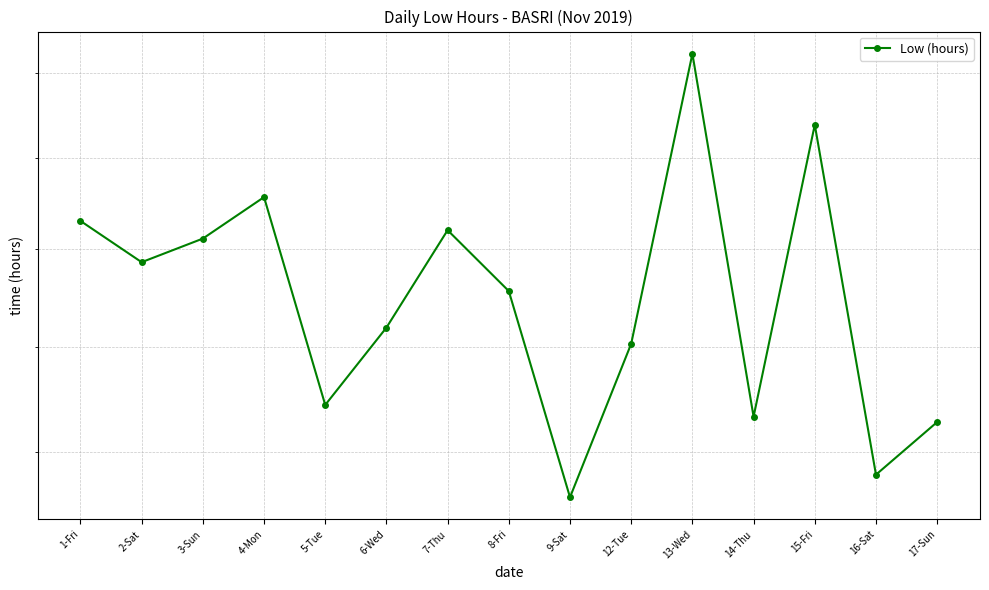

List the labels in order of value, smallest first.

9-Sat, 16-Sat, 17-Sun, 14-Thu, 5-Tue, 12-Tue, 6-Wed, 8-Fri, 2-Sat, 3-Sun, 7-Thu, 1-Fri, 4-Mon, 15-Fri, 13-Wed